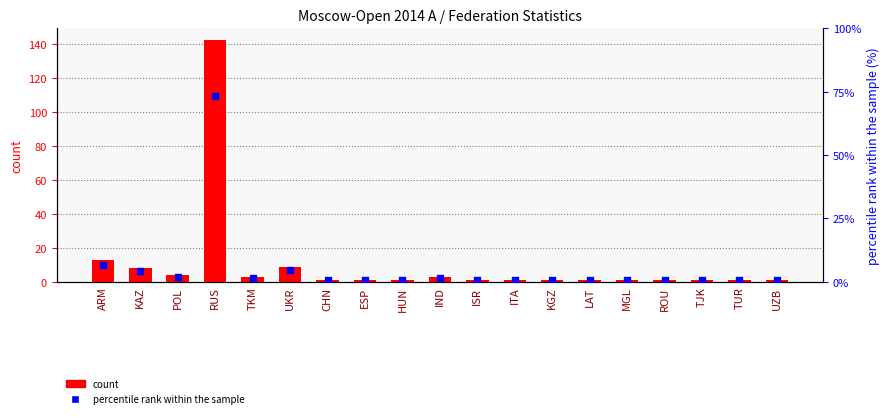

Which series contains the lowest Y value?

percentile rank within the sample